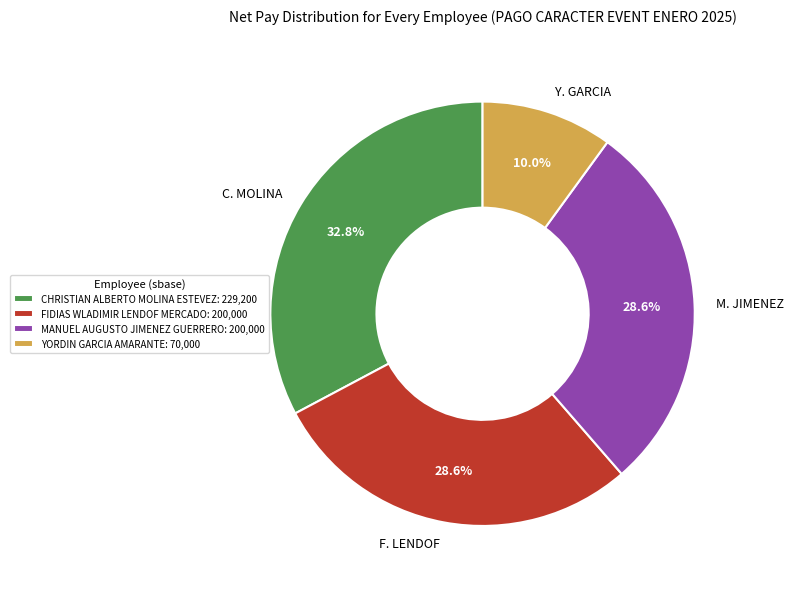

Which category has the biggest portion of the pie?

CHRISTIAN ALBERTO MOLINA ESTEVEZ